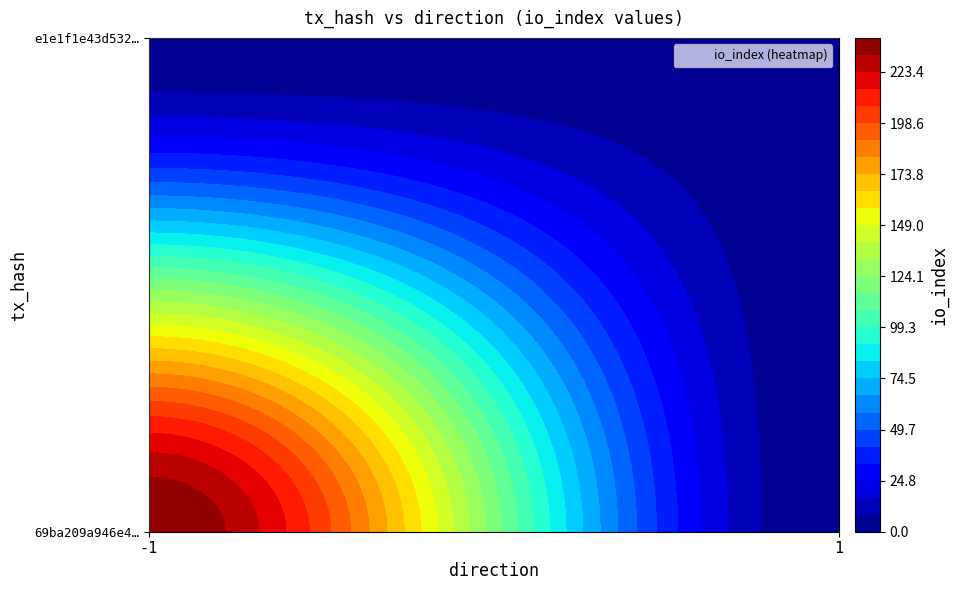

What is the sum of the e1e1f1e43d5321c88d4c1828d08a46a46a6fbf0 values at direction and io_index?

3